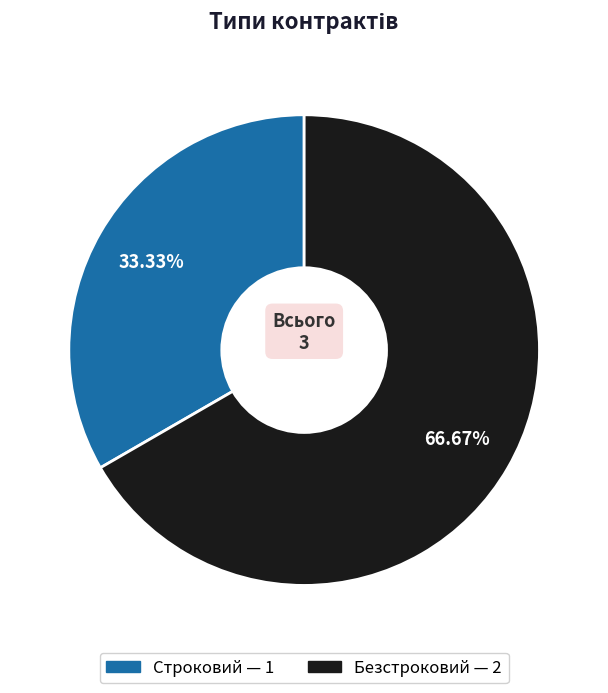

How many segments does this pie chart have?

2